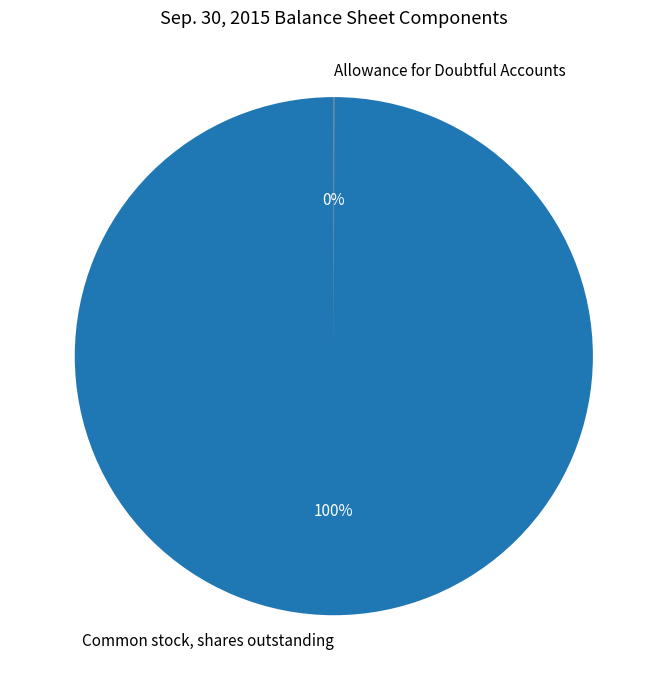

Is there any slice that represents more than half of the pie?

Yes